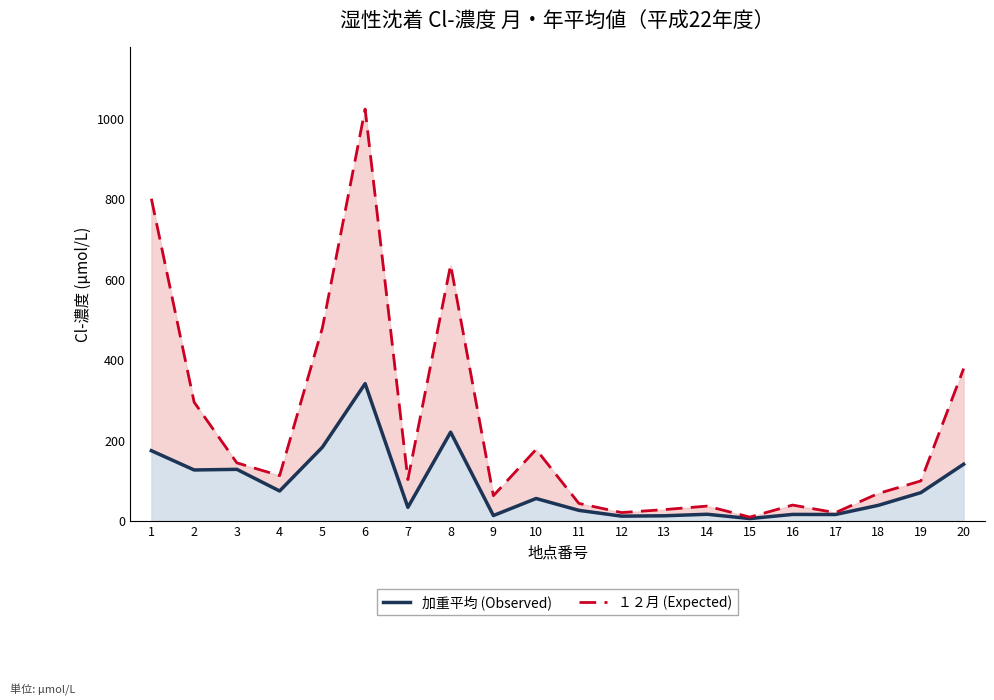

At which category is the sum across all series the highest?

6